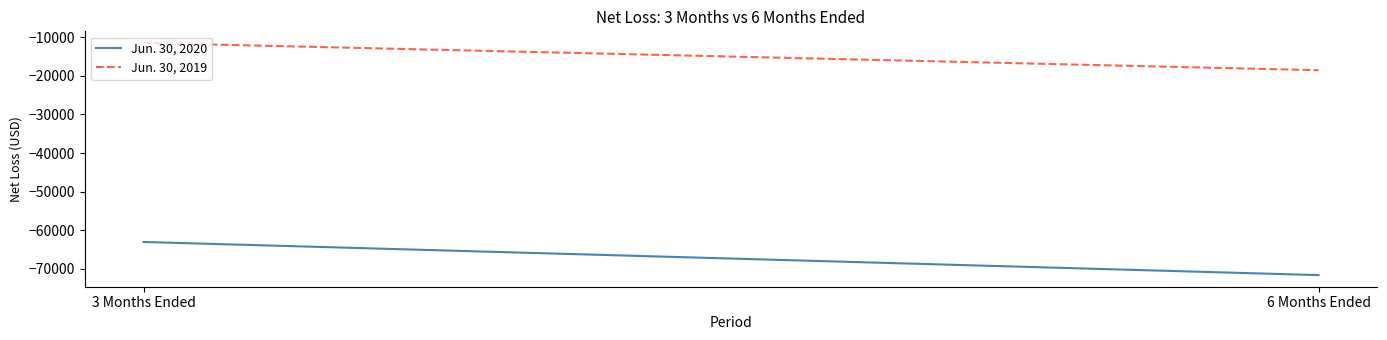

What is the minimum value shown in the chart?

-71612